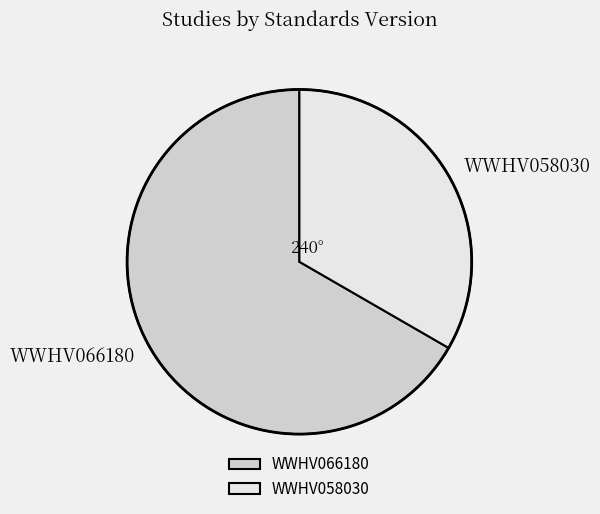

Between WWHV066180 and WWHV058030, which is larger?

WWHV066180